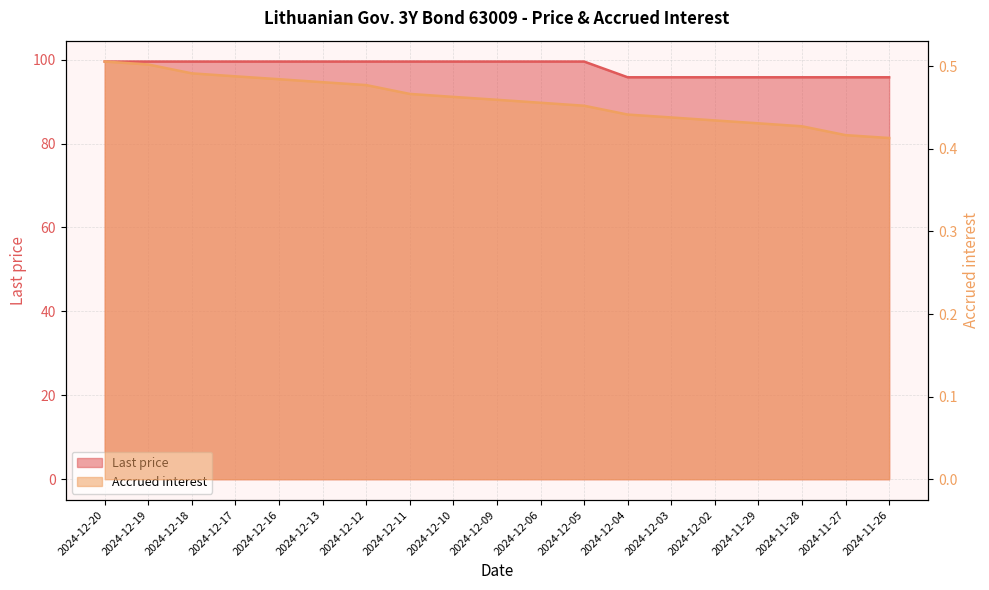

At which label is Last price closest to 97?

2024-12-04